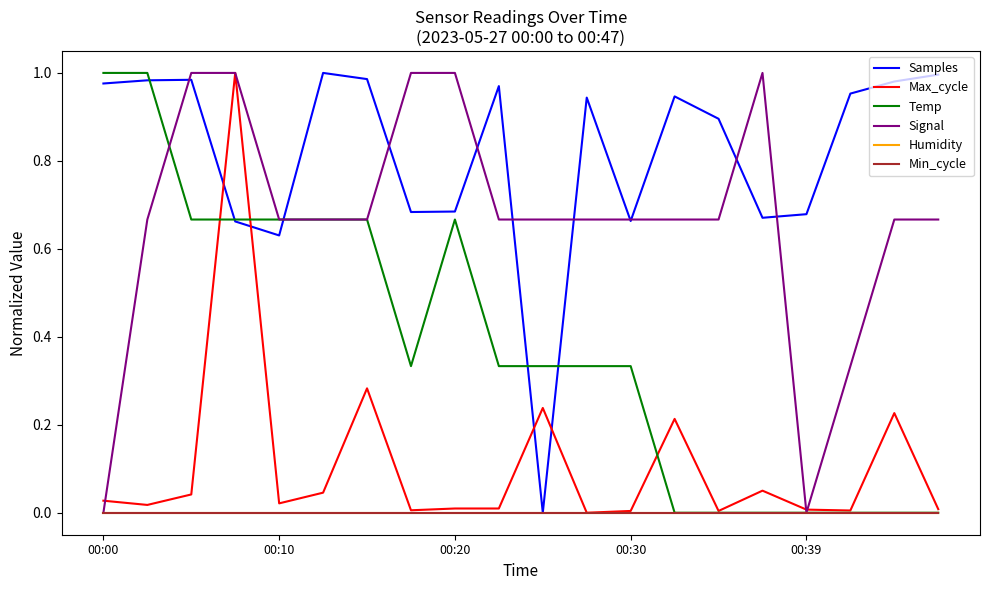

Does the chart have visible grid lines?

No